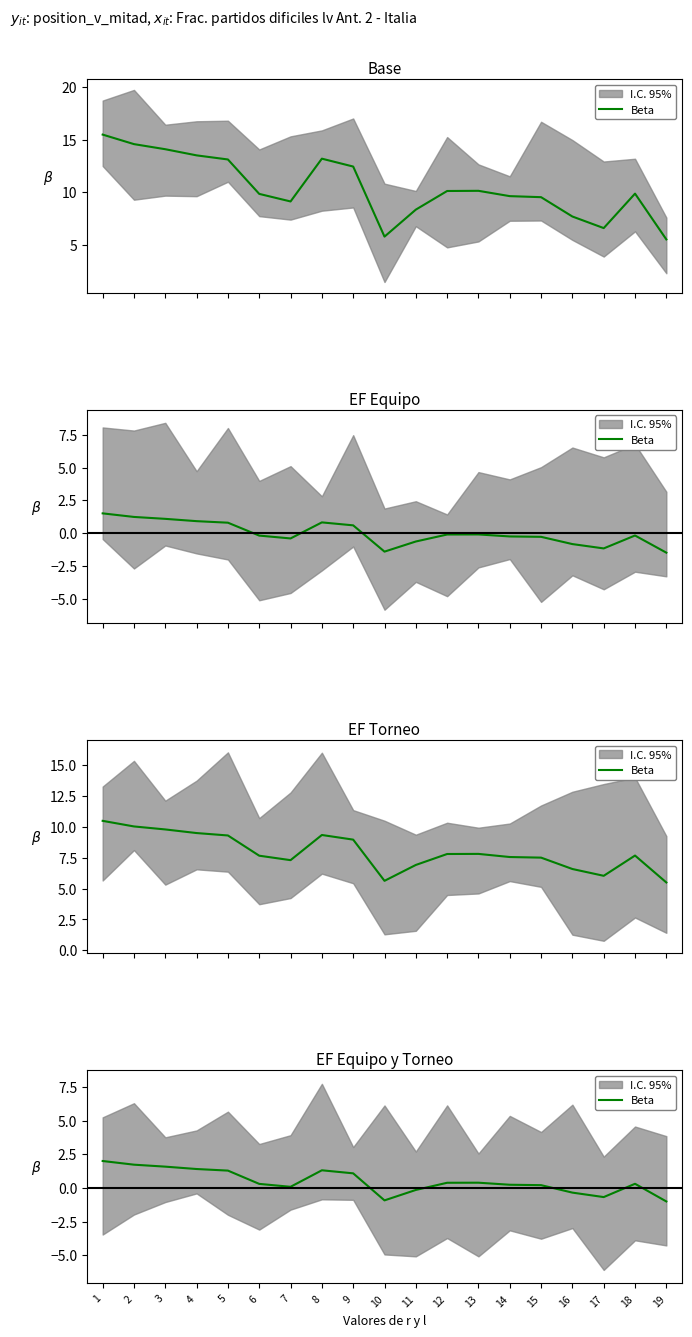

Reading right to left, extract all data points from this chart.

-1.0	0.3	-0.7	-0.3	0.2	0.2	0.4	0.4	-0.1	-0.9	1.1	1.3	0.1	0.3	1.3	1.4	1.6	1.7	2.0